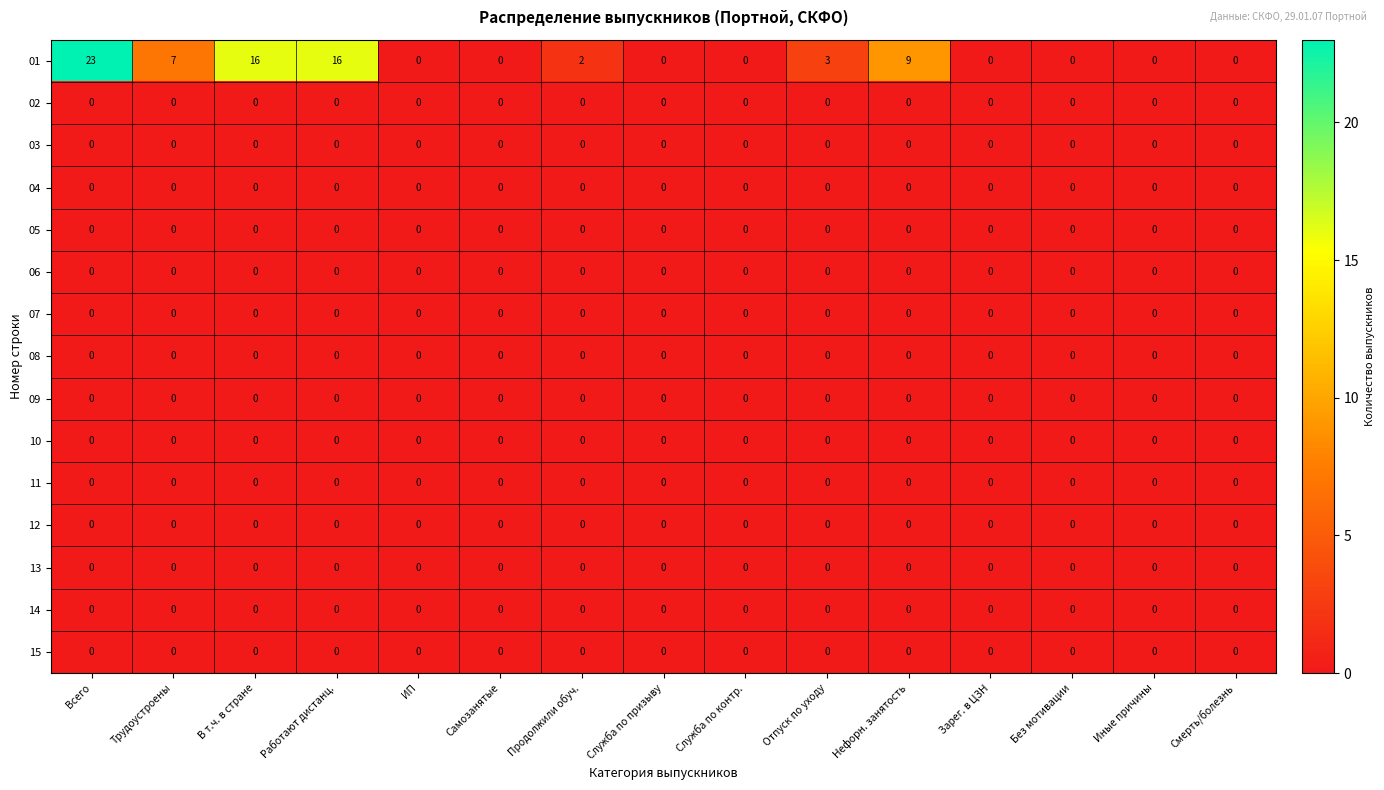

What is the maximum value shown in the chart?

23